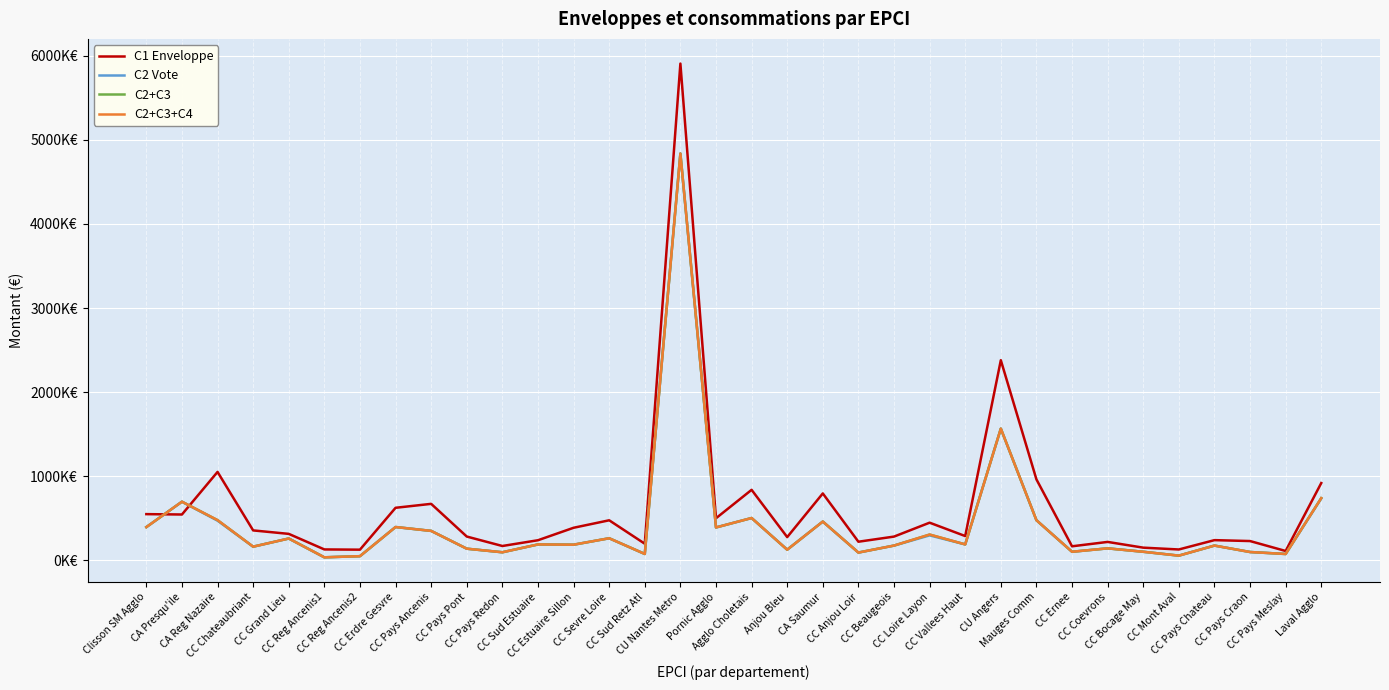

Is this an area chart (filled region under the line)?

No